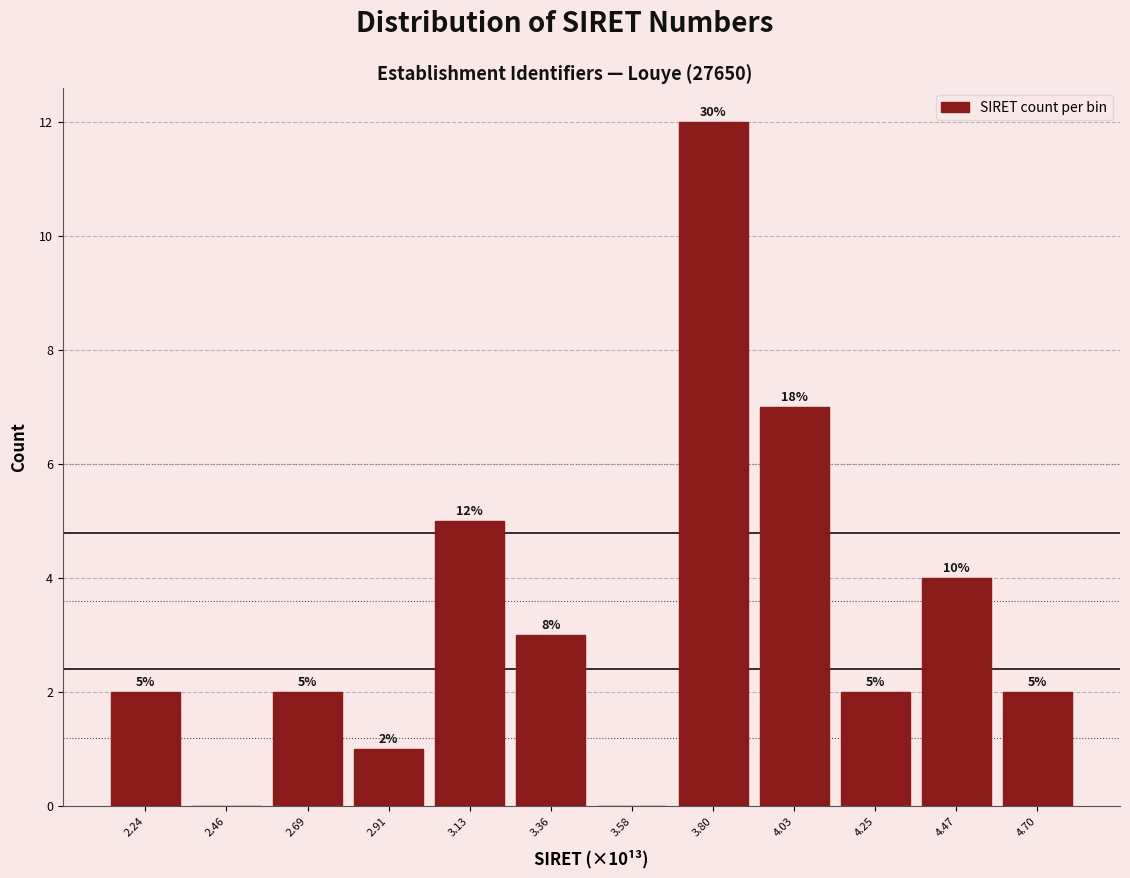

Over which range of the x-axis is the bar tallest?

3.70 to 3.90